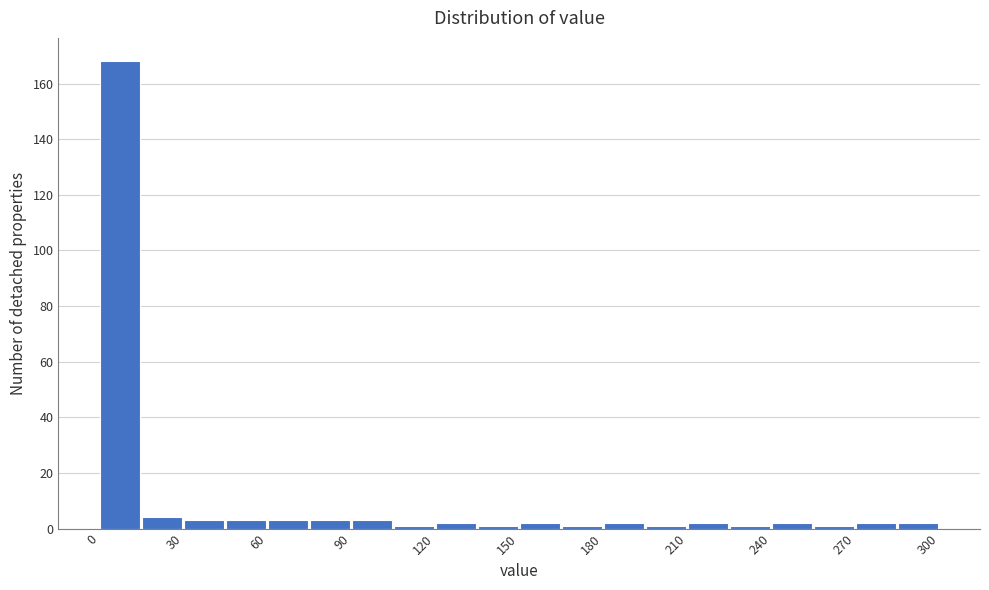

Read against the x-axis, roughly where is the centre of the tallest bar?

10